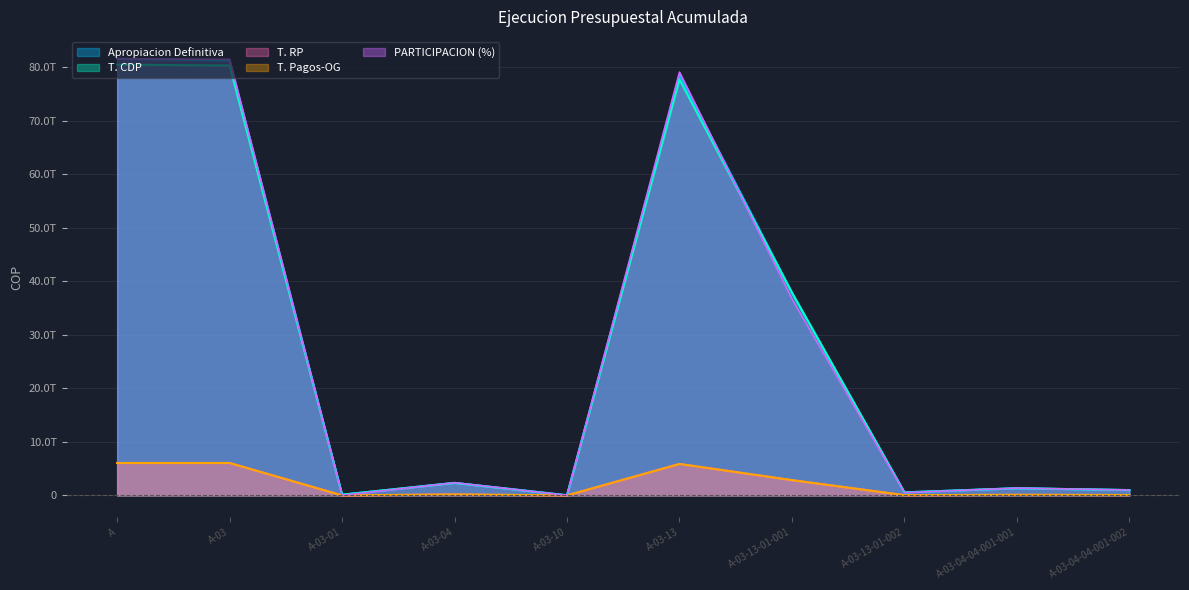

Rank the series by their maximum value, from highest to lowest.

Apropiacion Definitiva, PARTICIPACION, T. CDP, T. RP, T. Pagos-OG